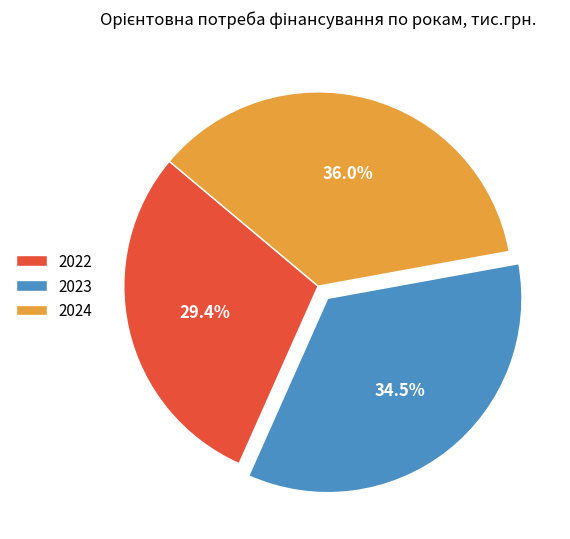

Between 2023 and 2024, which is larger?

2024